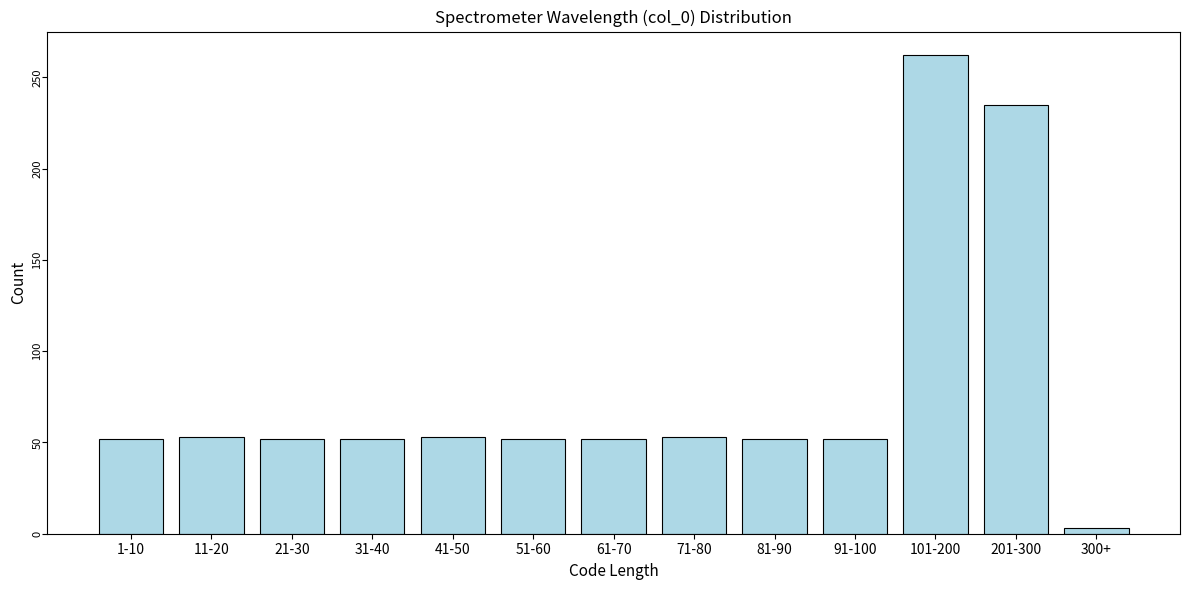

What is the greatest value displayed?

262